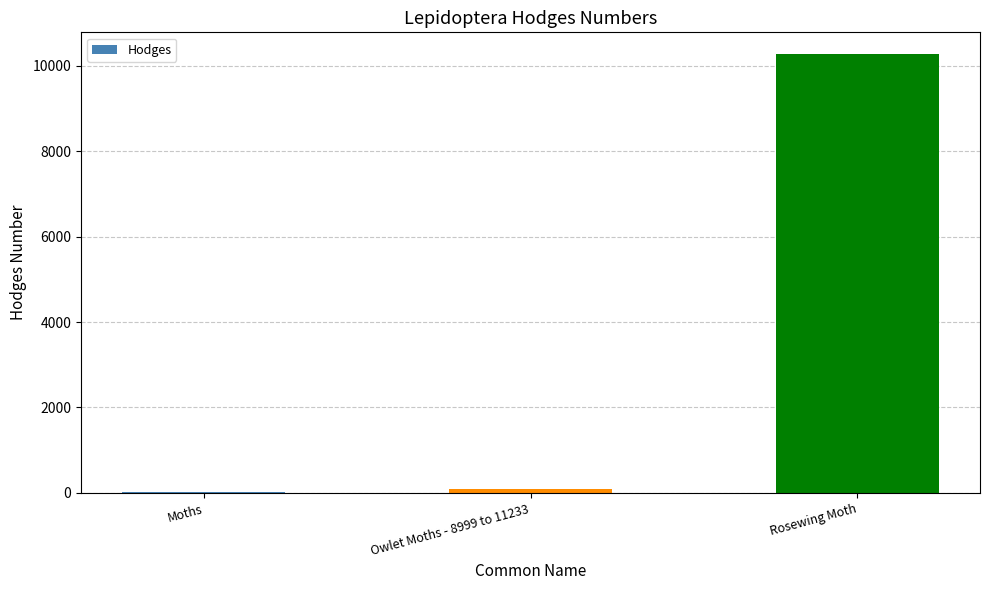

Which label corresponds to the largest value in the chart?

Rosewing Moth